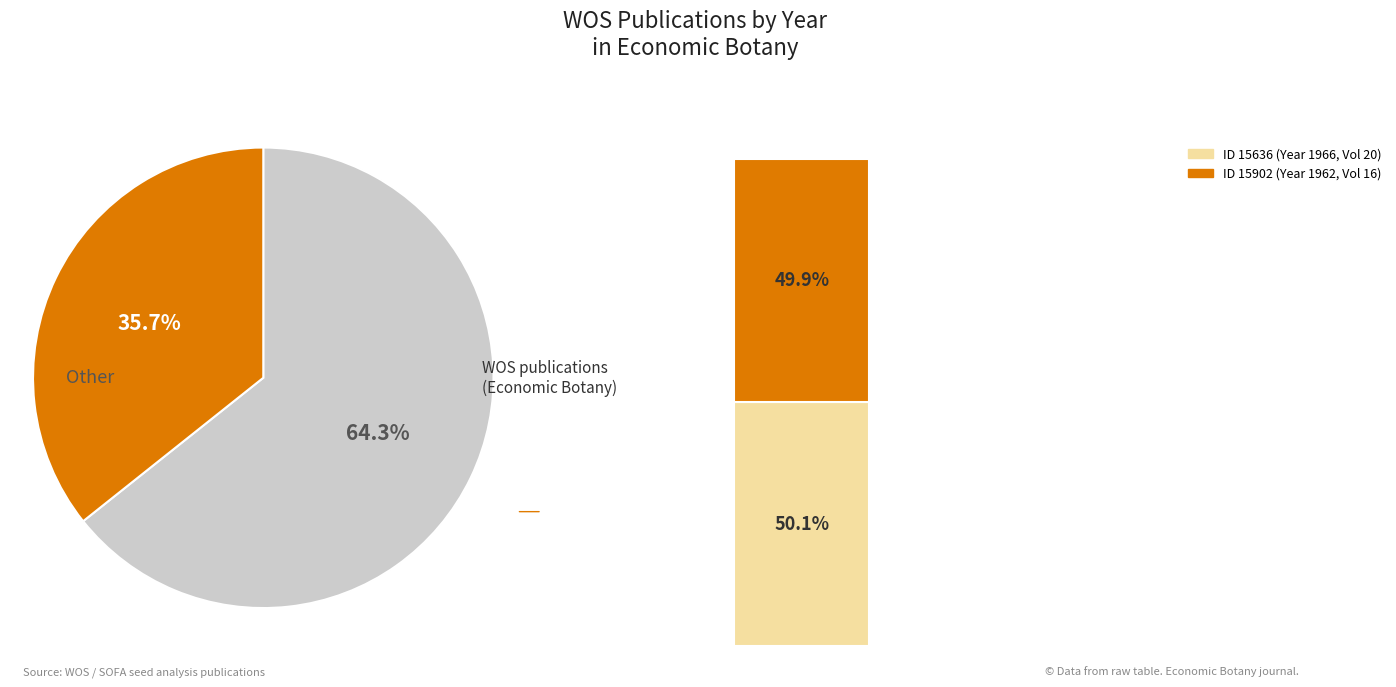

Rank the categories by value from highest to lowest.

15636, 15902